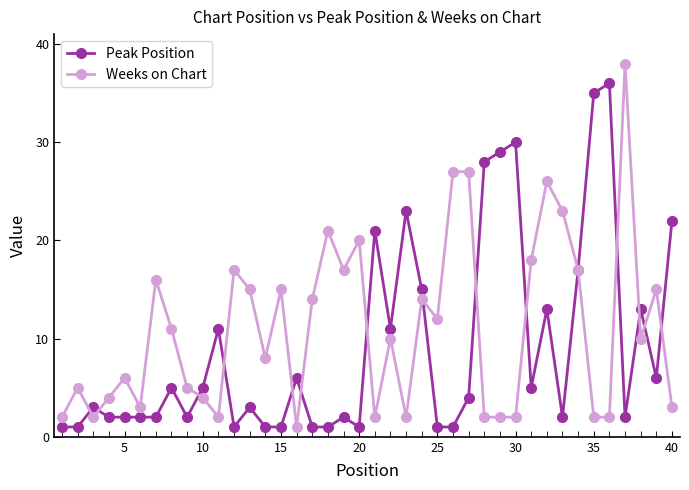

Reading left to right, transcribe all the data shown in this chart.

Peak Position: 1	1	3	2	2	2	2	5	2	5	11	1	3	1	1	6	1	1	2	1	21	11	23	15	1	1	4	28	29	30	5	13	2	17	35	36	2	13	6	22
Weeks on Chart: 2	5	2	4	6	3	16	11	5	4	2	17	15	8	15	1	14	21	17	20	2	10	2	14	12	27	27	2	2	2	18	26	23	17	2	2	38	10	15	3